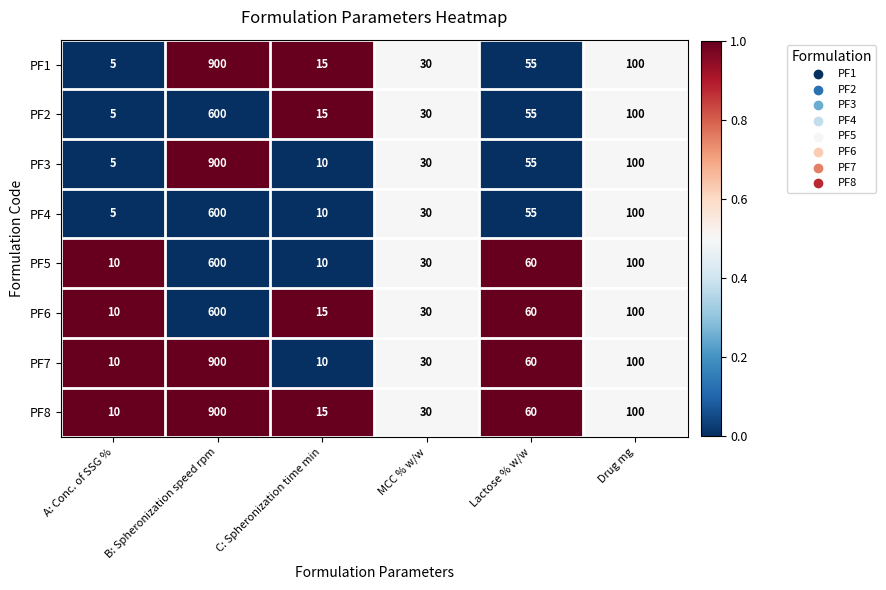

What is the spread (max minus min) of values at C: Spheronization time min?

5